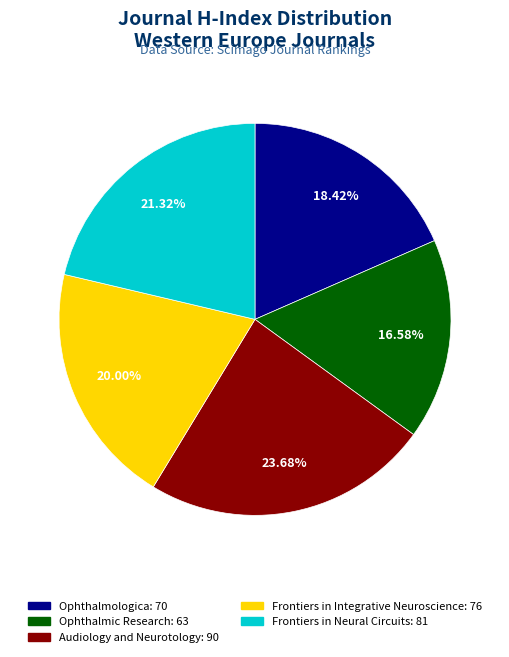

Does Ophthalmic Research account for over 50% of the chart?

No